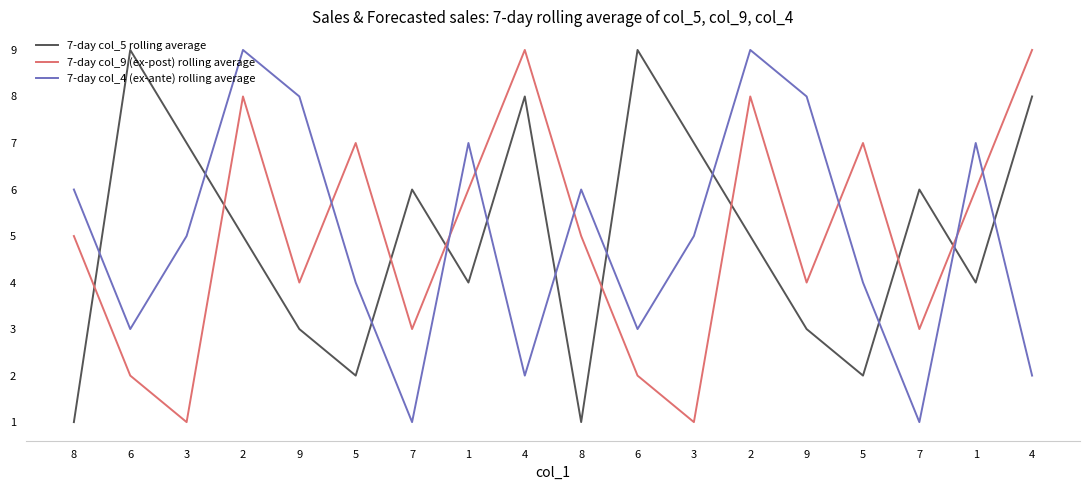

Is it true that 7-day col_9 (ex-post) rolling average equals 5 at 8?

True